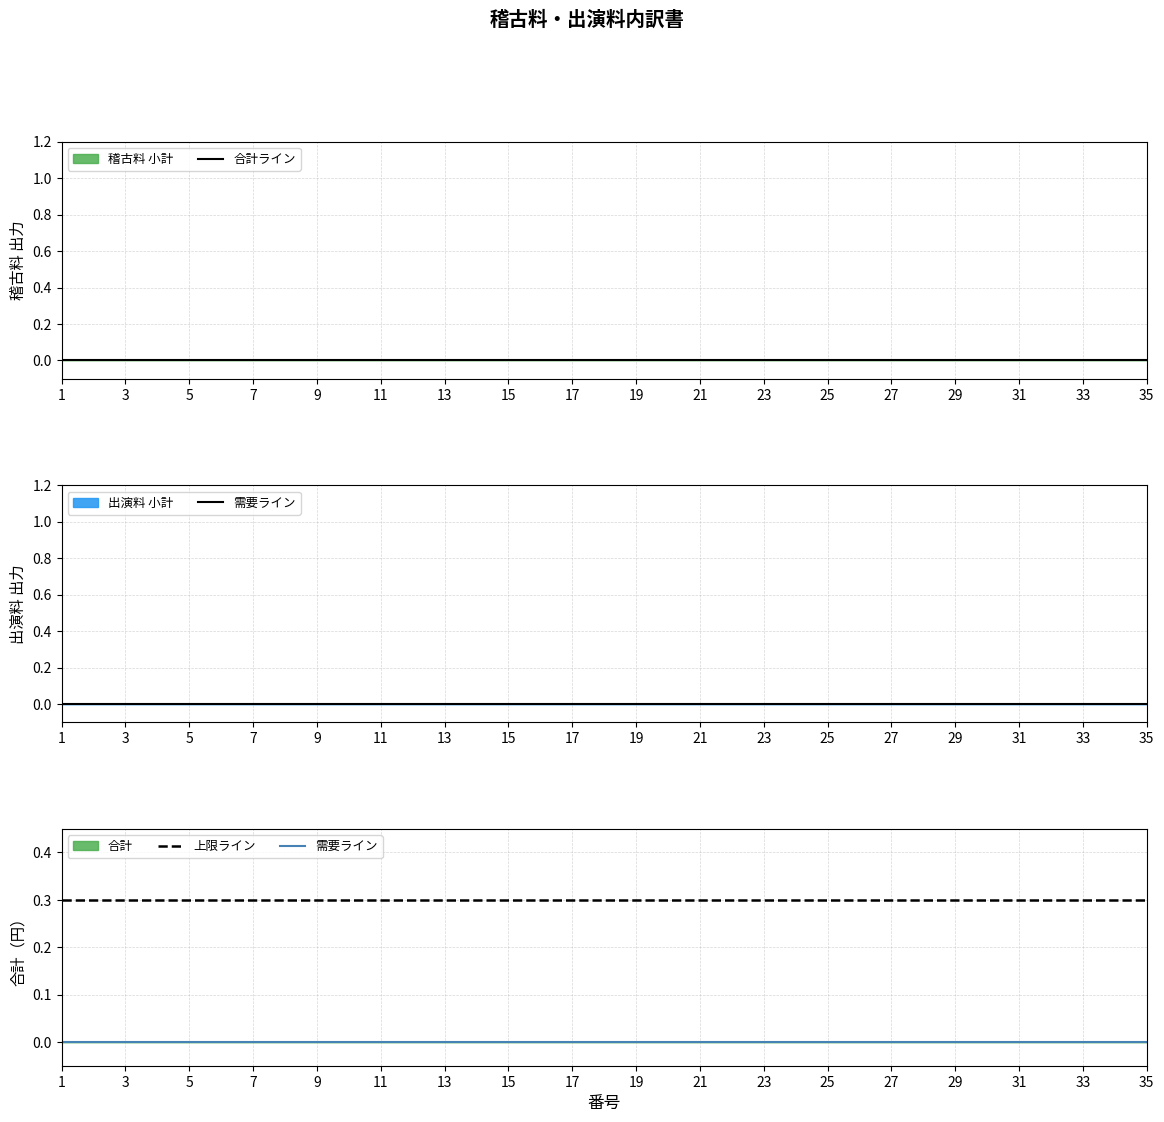

Between 7 and 13, which series saw the biggest shift?

合計ライン